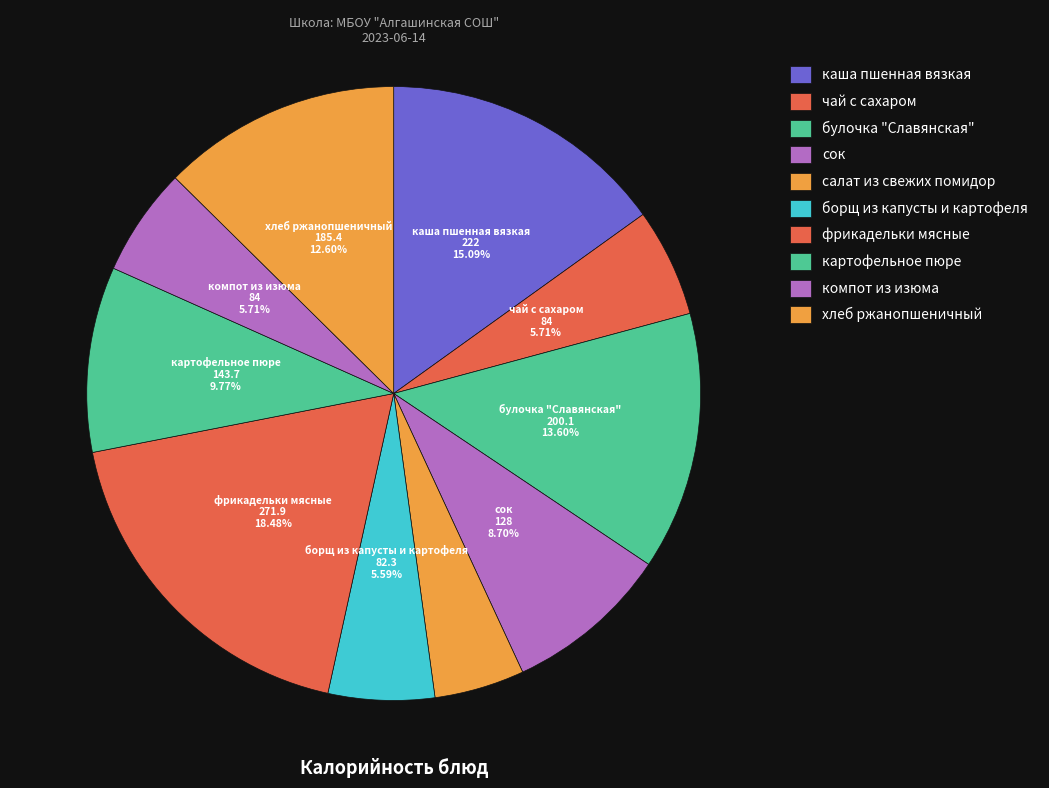

How many slices are in this pie chart?

10